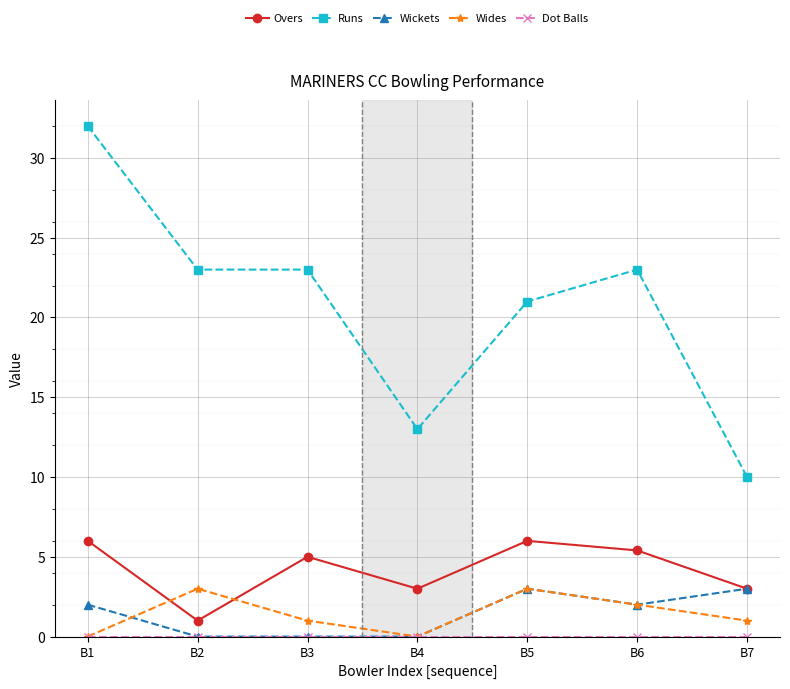

At which category is the sum across all series the highest?

B1